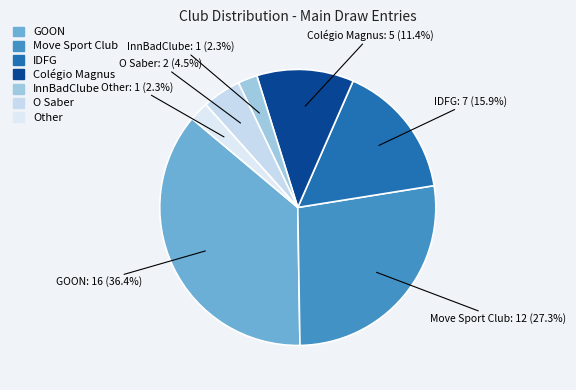

Do GOON and InnBadClube together represent more than half of the pie?

No